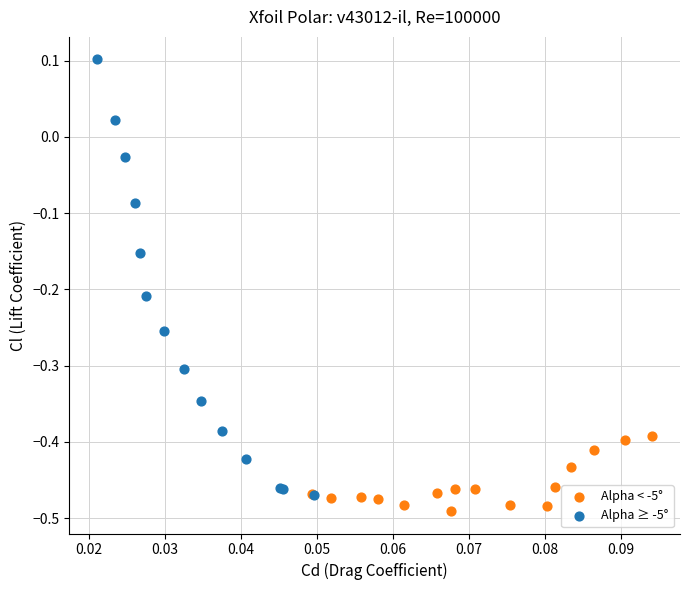

Which series has the largest Y range (max minus min)?

Alpha ≥ -5°